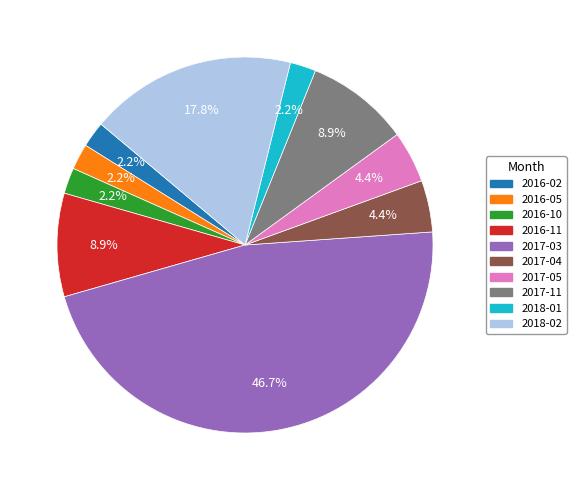

Does any single category account for the majority?

No